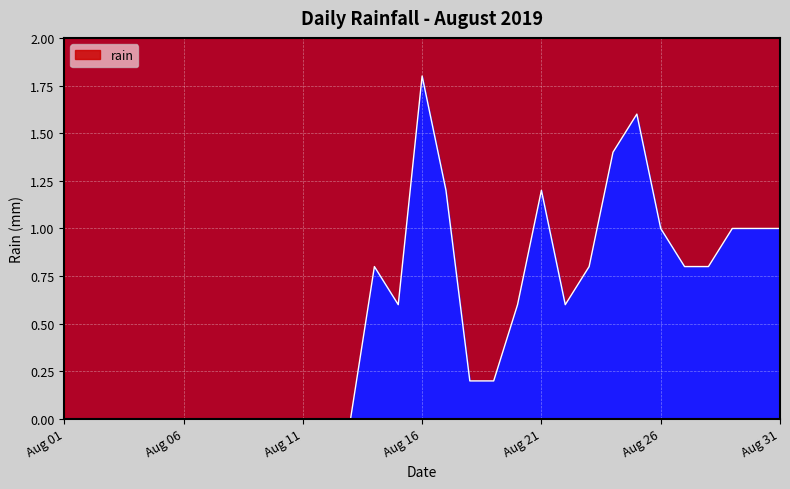

How many interior local valleys (lower than both neighbors) does the data have?

2